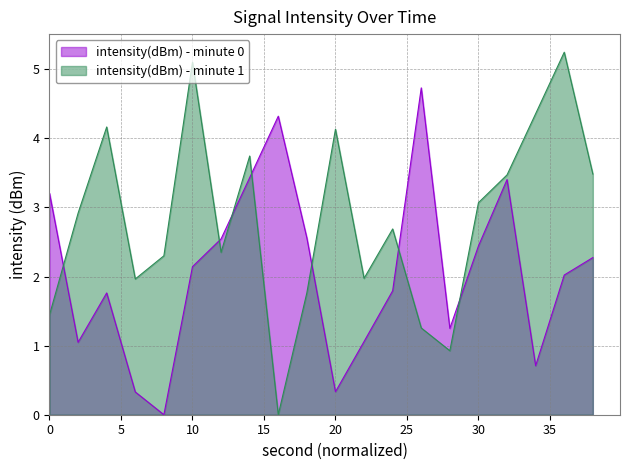

What is the sum of all intensity(dBm) - minute 1 values?

56.3